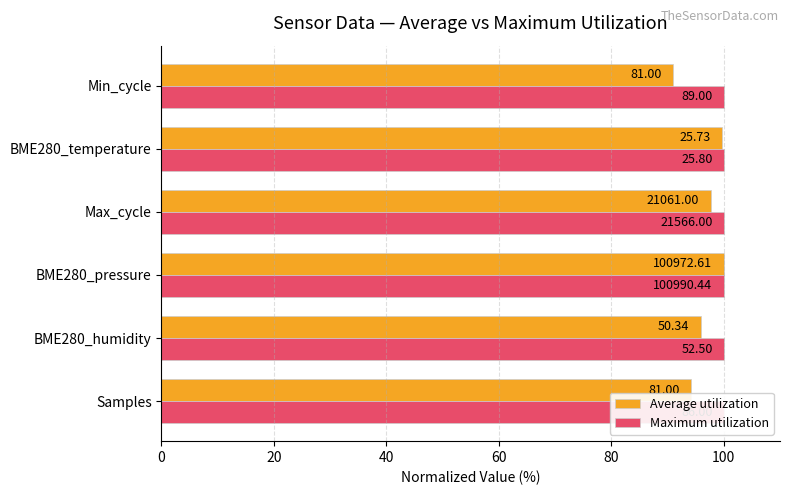

How many series are shown in this chart?

2